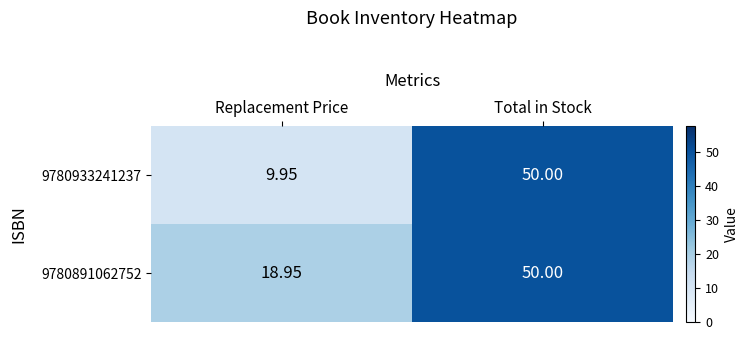

Which category has the lowest value across all series?

Replacement Price